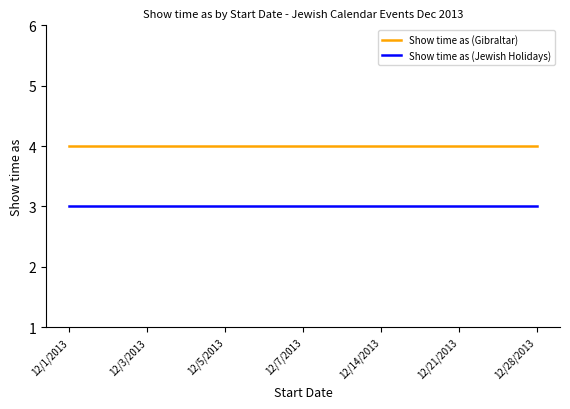

Which series has the largest total across all categories?

Show time as (Gibraltar)